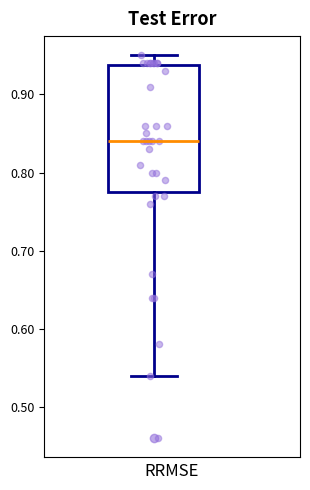

Where does the median line of the box sit on the y-axis? The values are not printed on the chart, so give them approximately, as read against the axis.

0.84